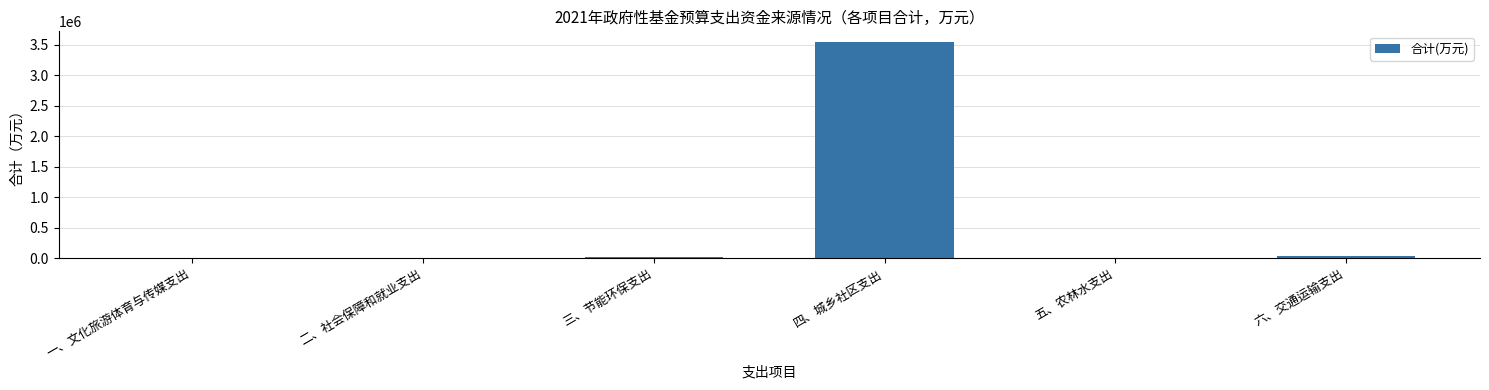

What is the ratio of the value at 二、社会保障和就业支出 to the value at 三、节能环保支出?

0.8